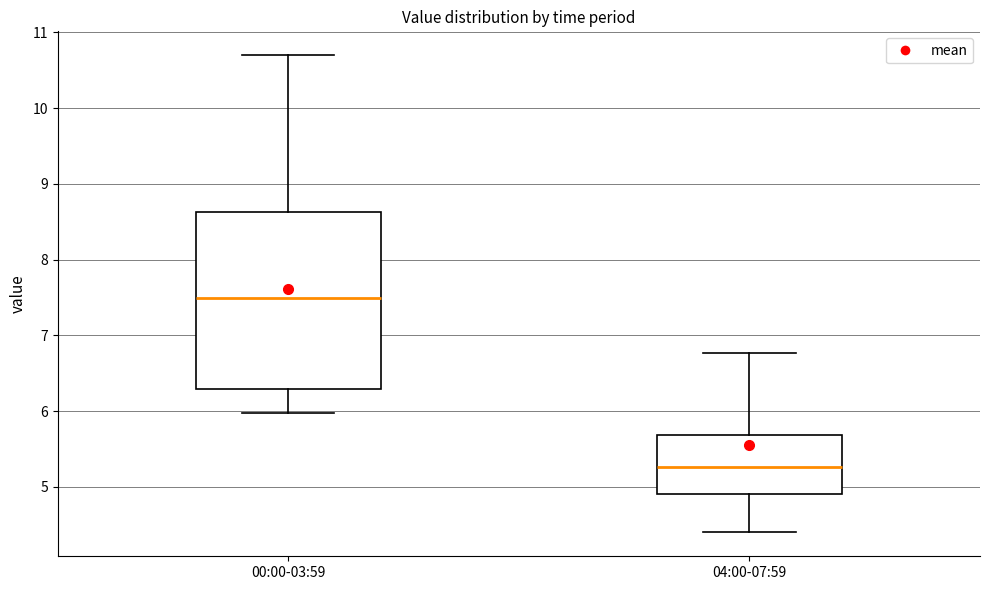

Reading left to right, read every box against the y-axis: the position of its median line, the range the box covers, and the ends of its whiskers. The values are not printed on the chart, so give them approximately, as read against the axis.

00:00-03:59: median 7.5, box 6.3 to 8.6, whiskers 6.0 to 10.7
04:00-07:59: median 5.3, box 4.9 to 5.7, whiskers 4.4 to 6.8